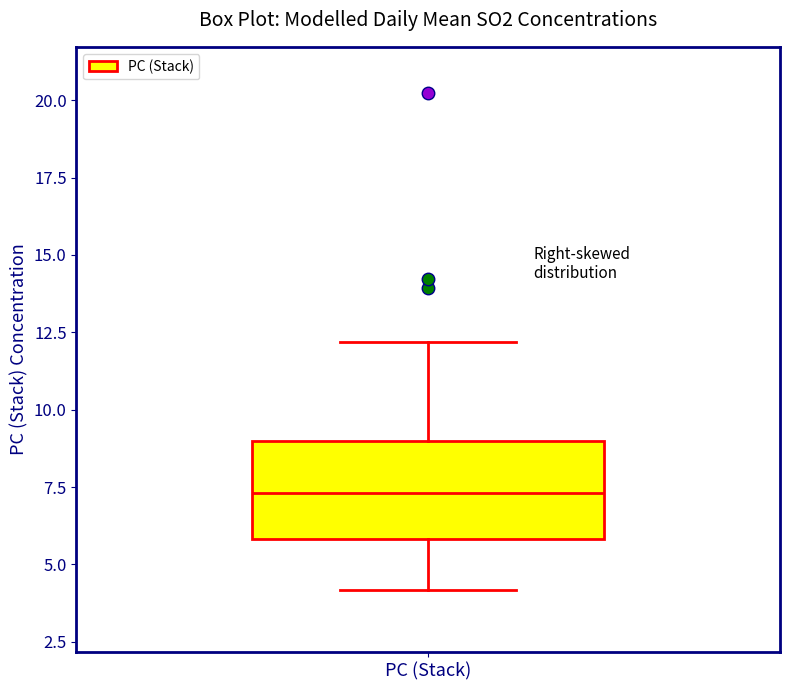

Where is the lower edge of the box for PC (Stack) on the y-axis? The values are not printed on the chart, so give them approximately, as read against the axis.

6.0